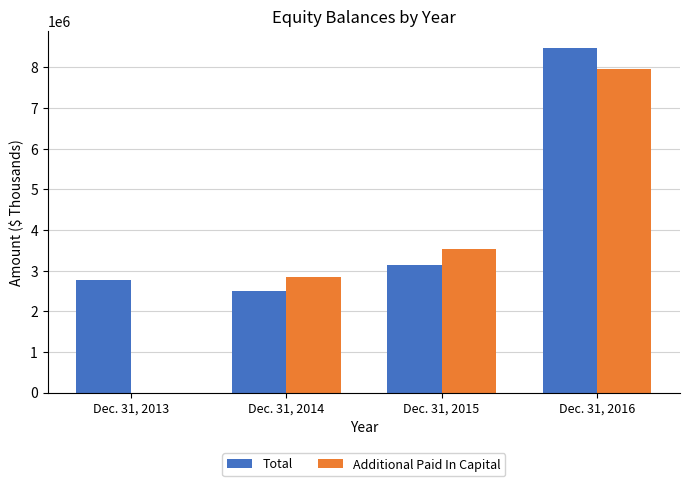

What is the highest value of the Additional Paid In Capital series?

7945883